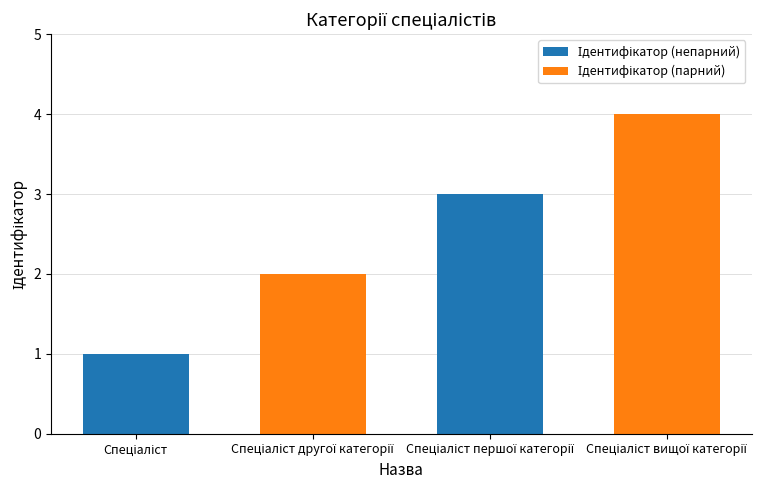

What is the sum of all values?

10